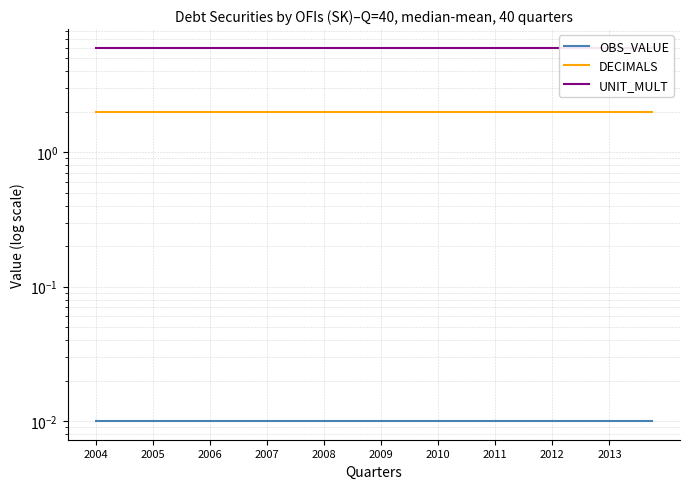

What is the maximum value shown in the chart?

6.0